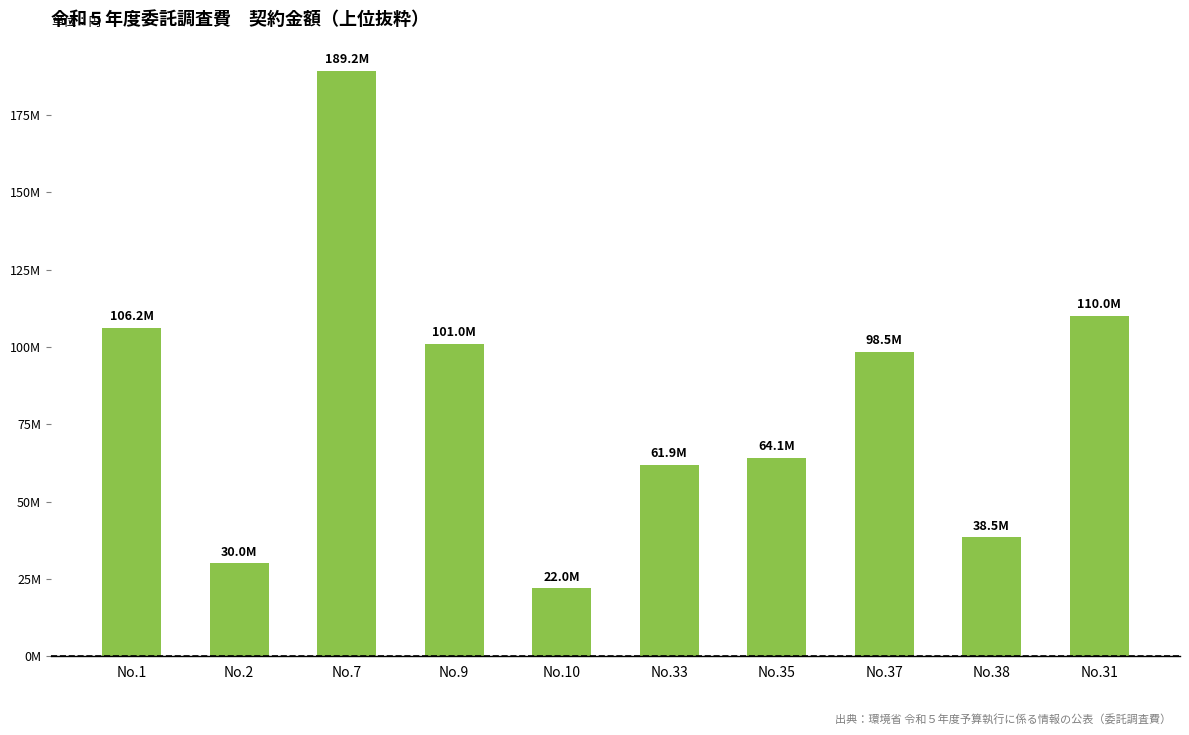

What is the value of the 5th bar from the left?

22000000